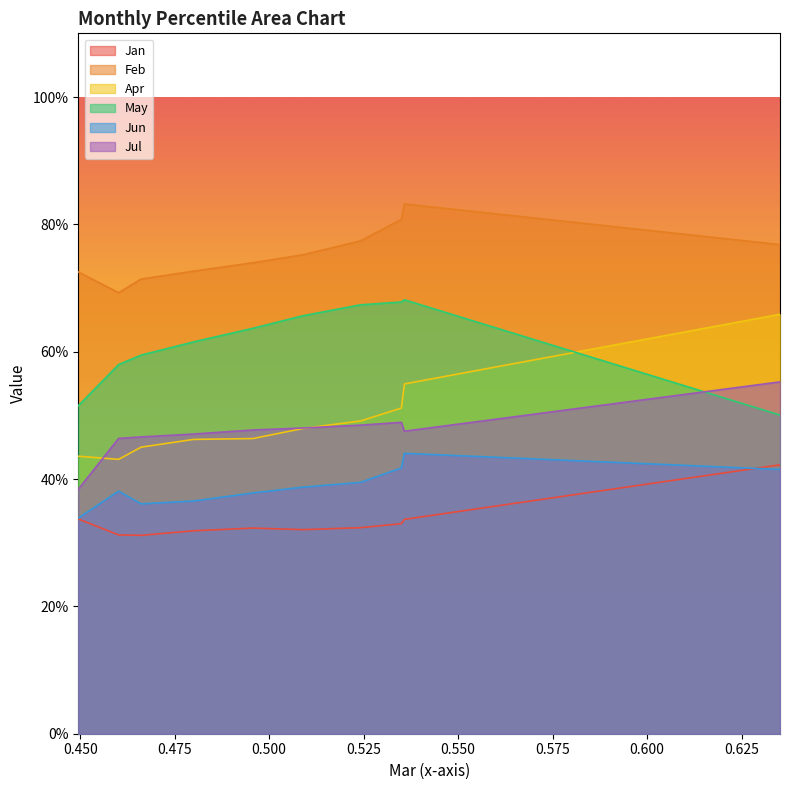

True or false: Jun and Jul intersect in this chart.

False